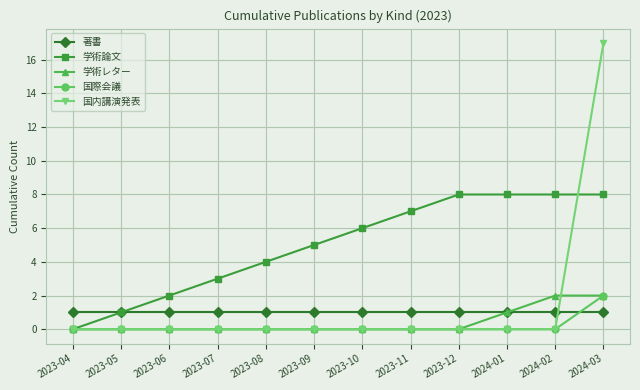

Is this an area chart (filled region under the line)?

No